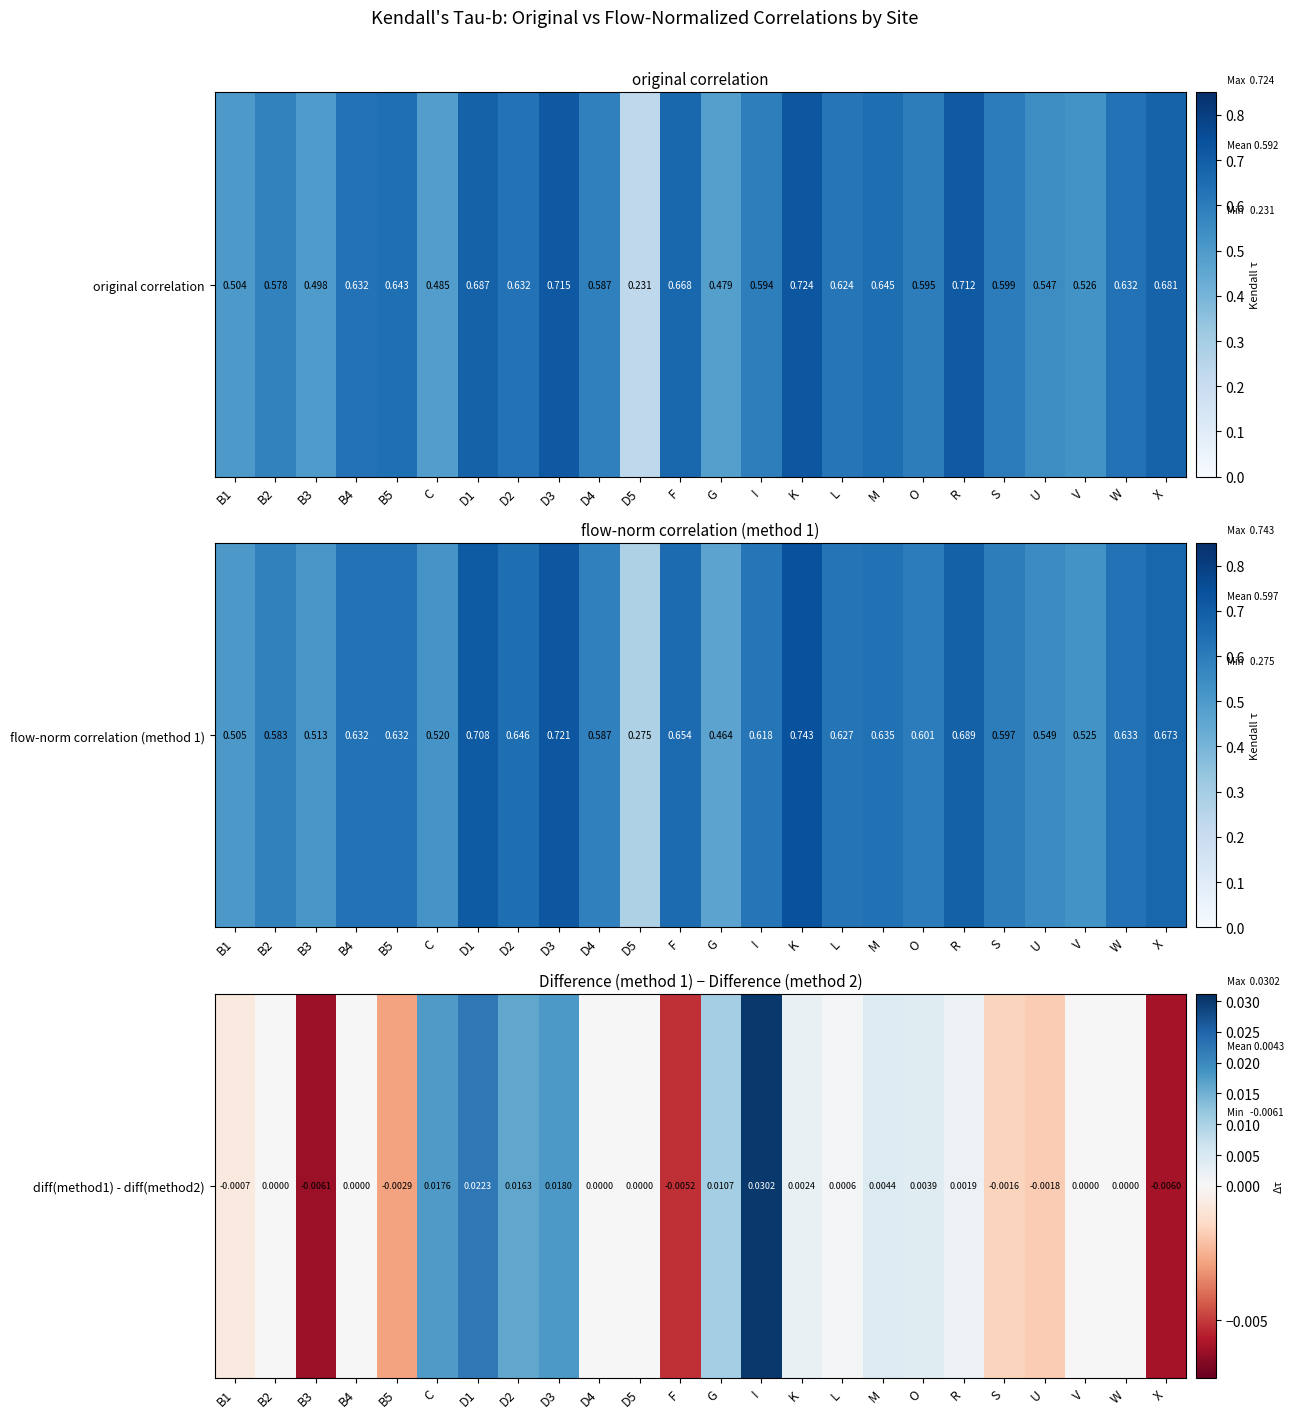

List the labels in order of value, largest first.

I, D1, D3, C, D2, G, M, O, K, R, L, B2, B4, D4, D5, V, W, B1, S, U, B5, F, X, B3